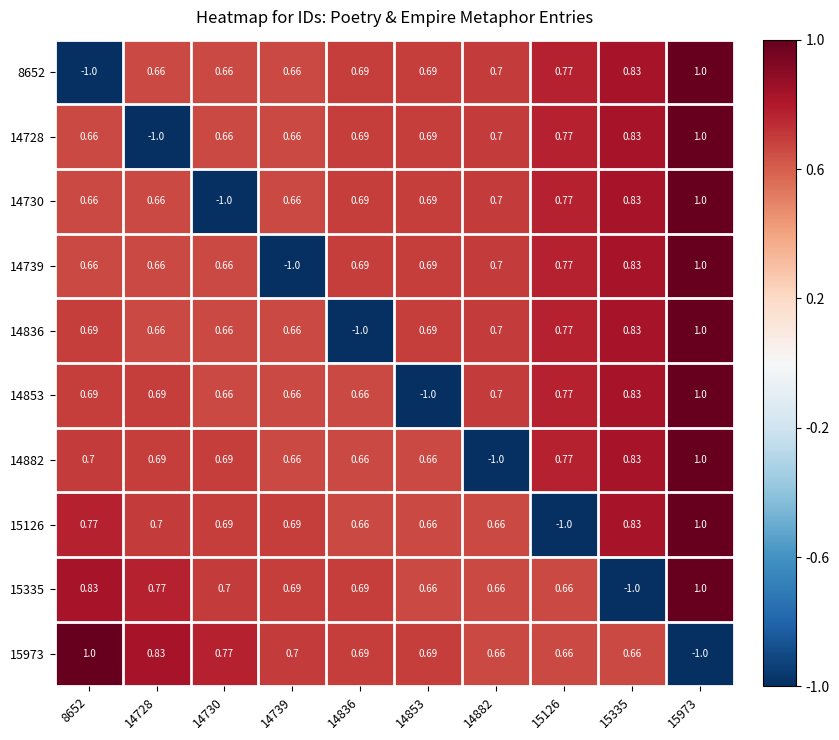

How many negative values does the 14853 series have?

1